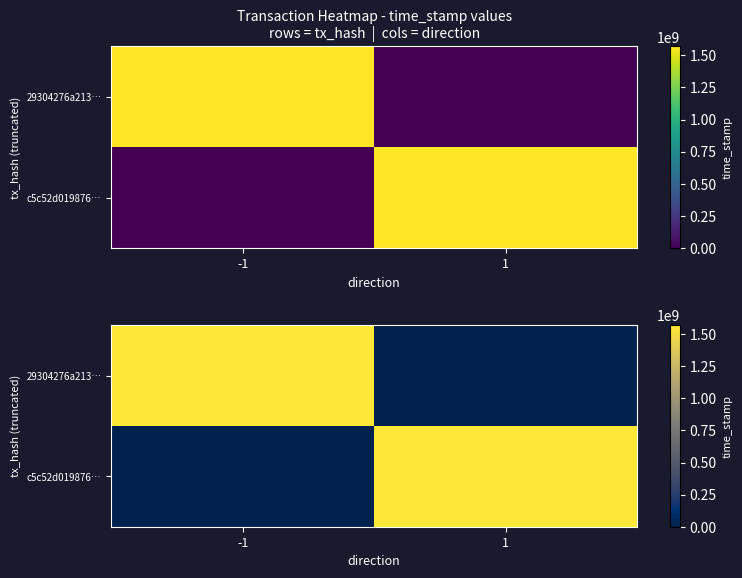

Which series changed the most between -1 and 1?

29304276a213…